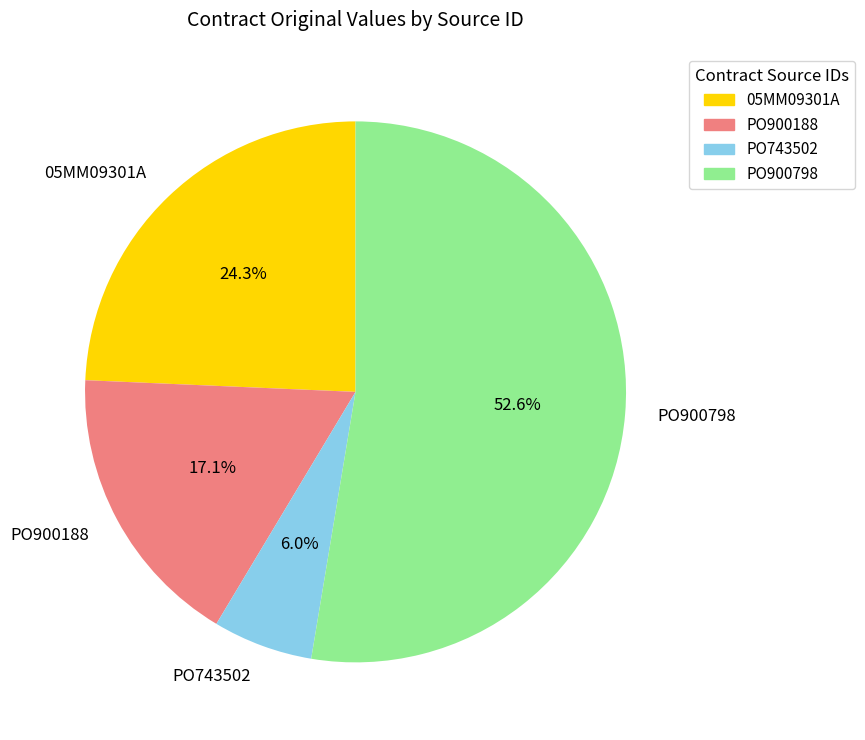

How many segments does this pie chart have?

4